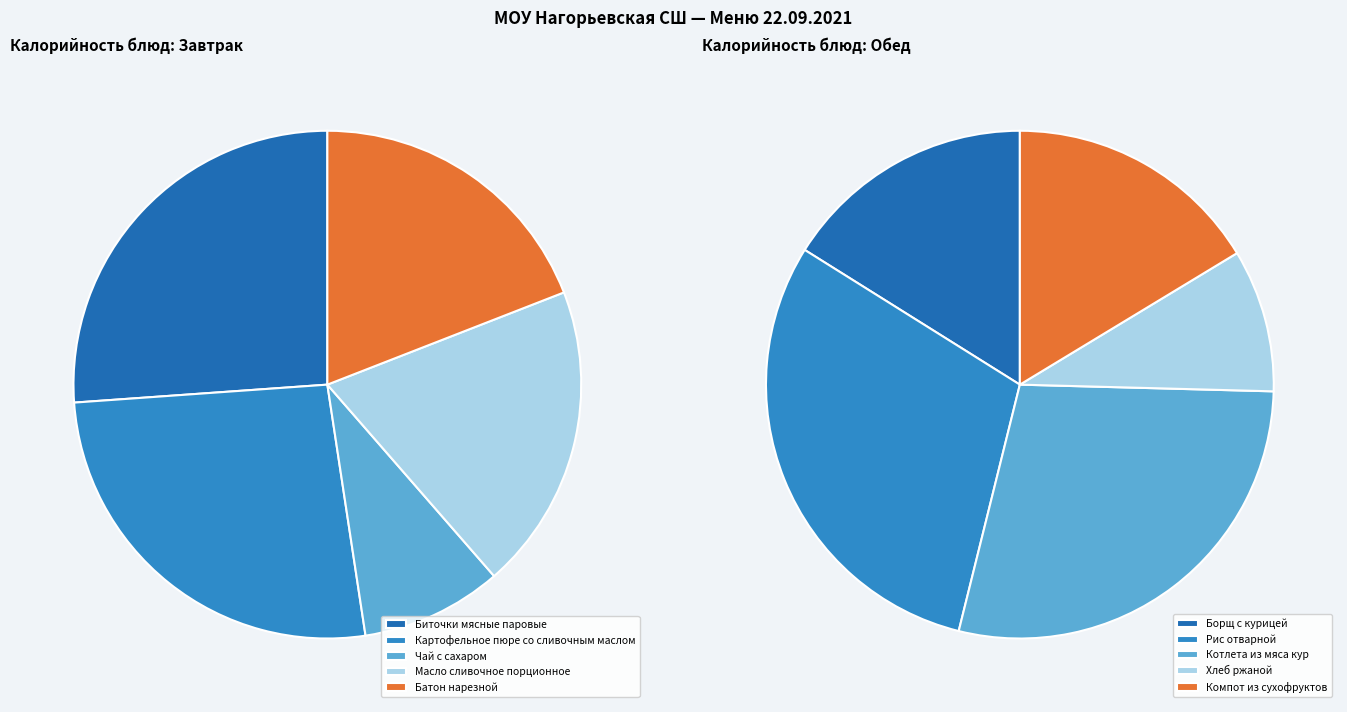

How much of the chart is everything except Биточки мясные паровые?

73.9%